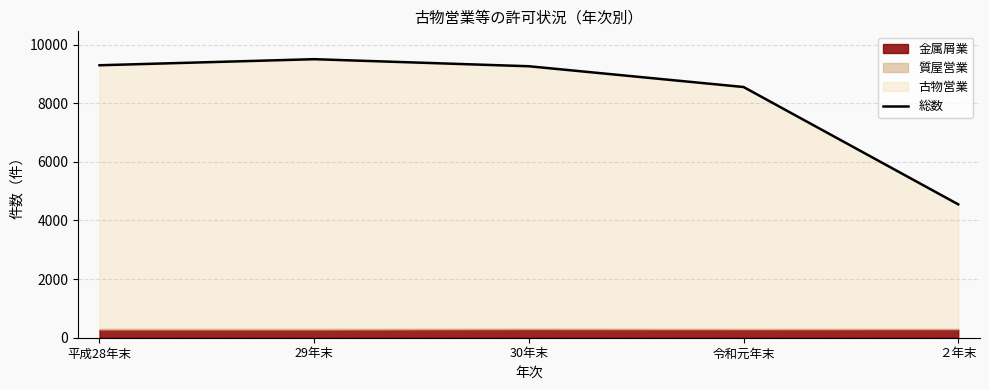

Reading left to right, list all the values displayed in this chart.

平成28年末=9294	29年末=9501	30年末=9260	令和元年末=8552	２年末=4549